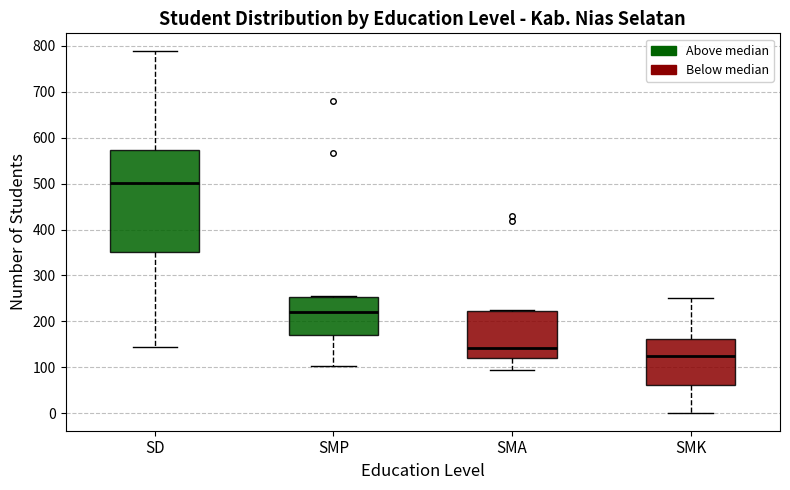

Which box is the tallest, from its lower edge to its upper edge?

SD